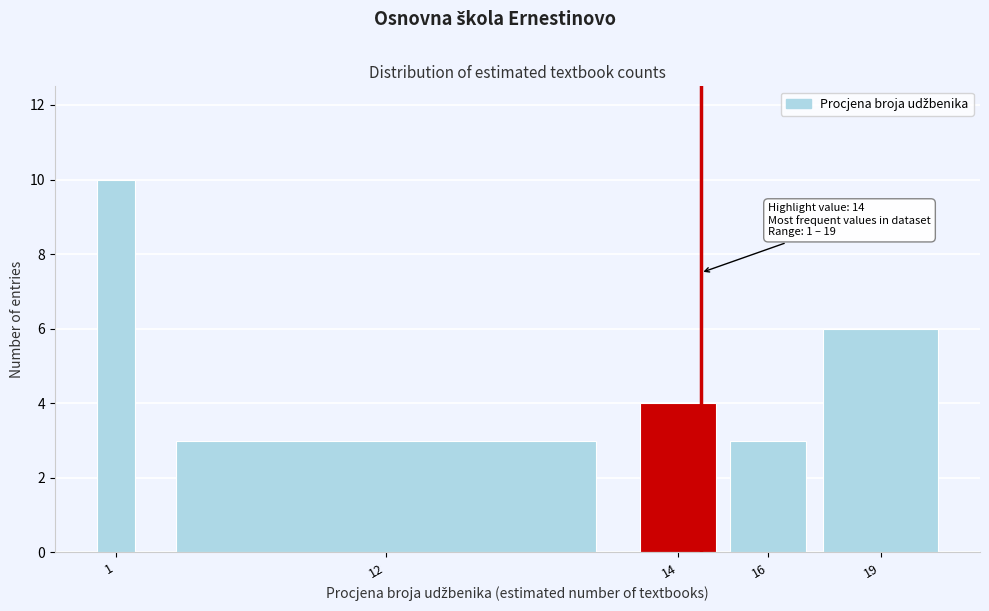

Reading left to right, transcribe all the data shown in this chart.

10	3	4	3	6